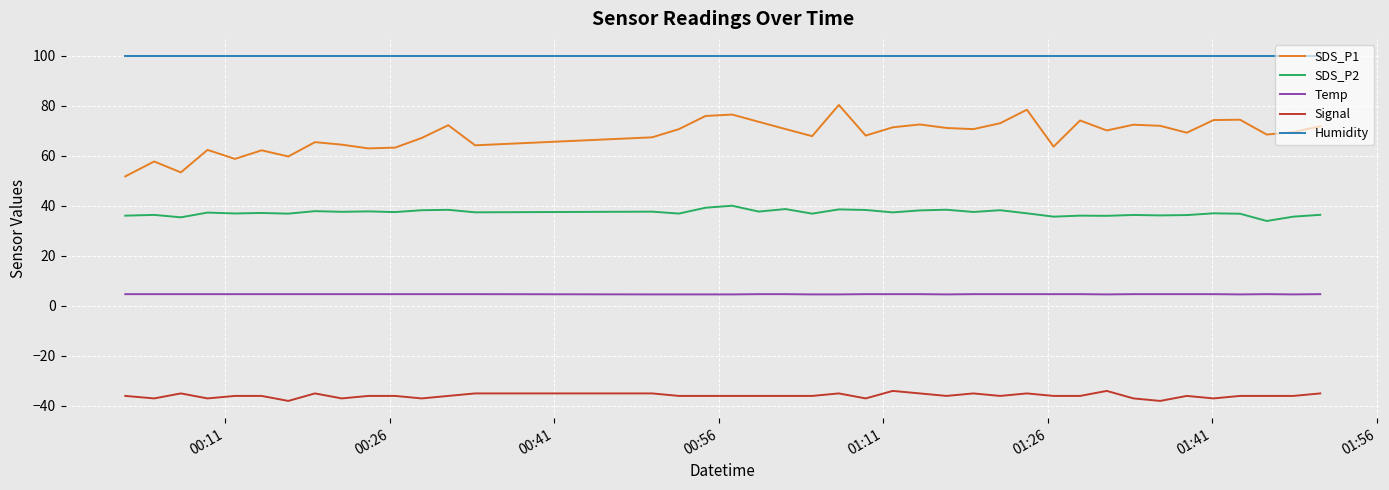

True or false: Temp and Signal intersect in this chart.

False